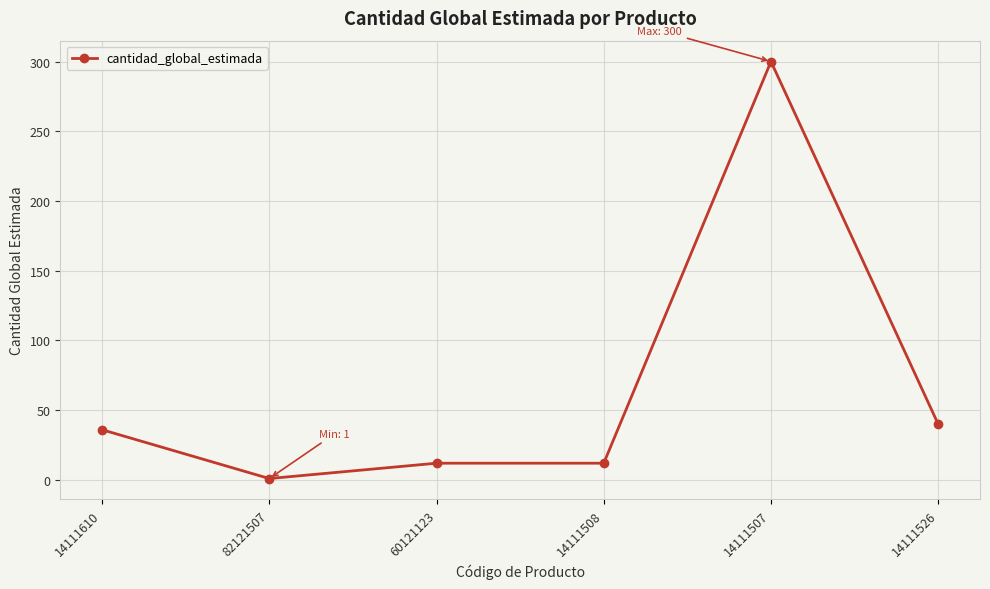

Reading left to right, what are all the values shown in this chart?

36	1	12	12	300	40